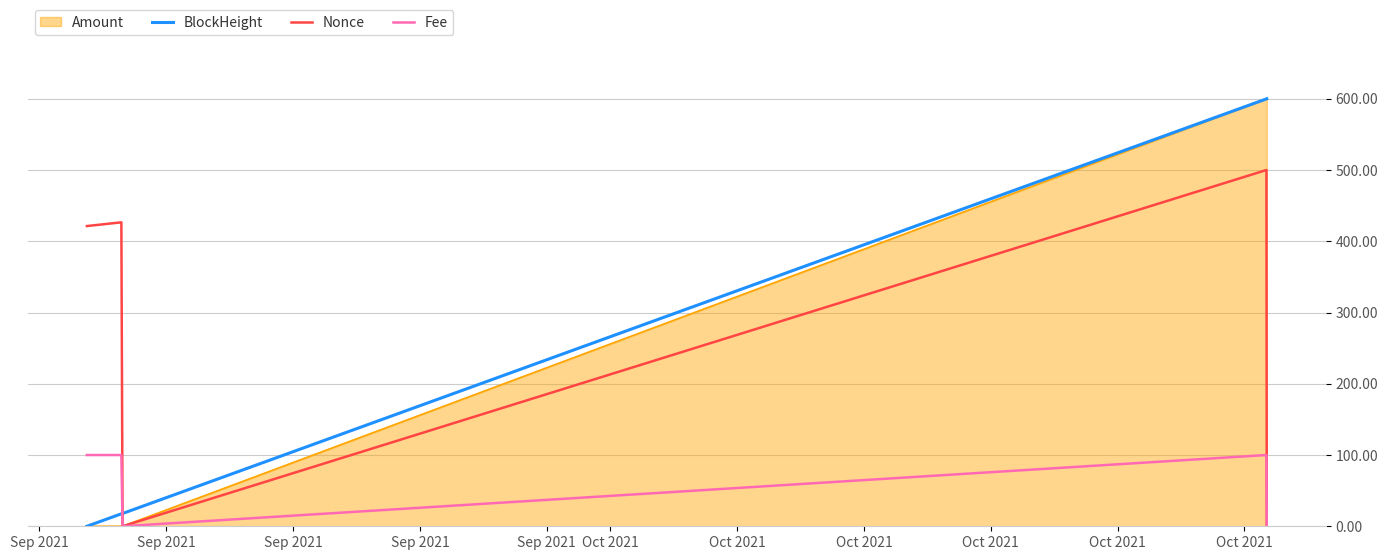

How many lines are shown in the chart?

4